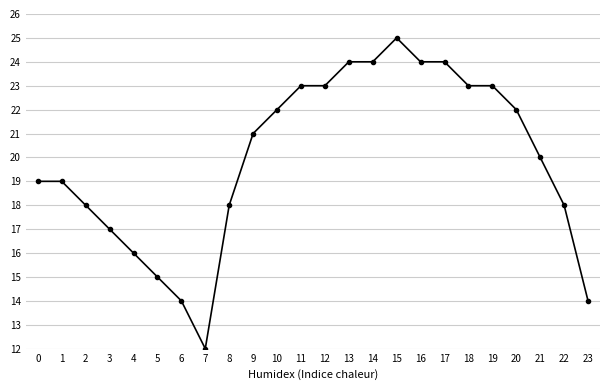

Does the chart display data point markers on the line(s)?

Yes